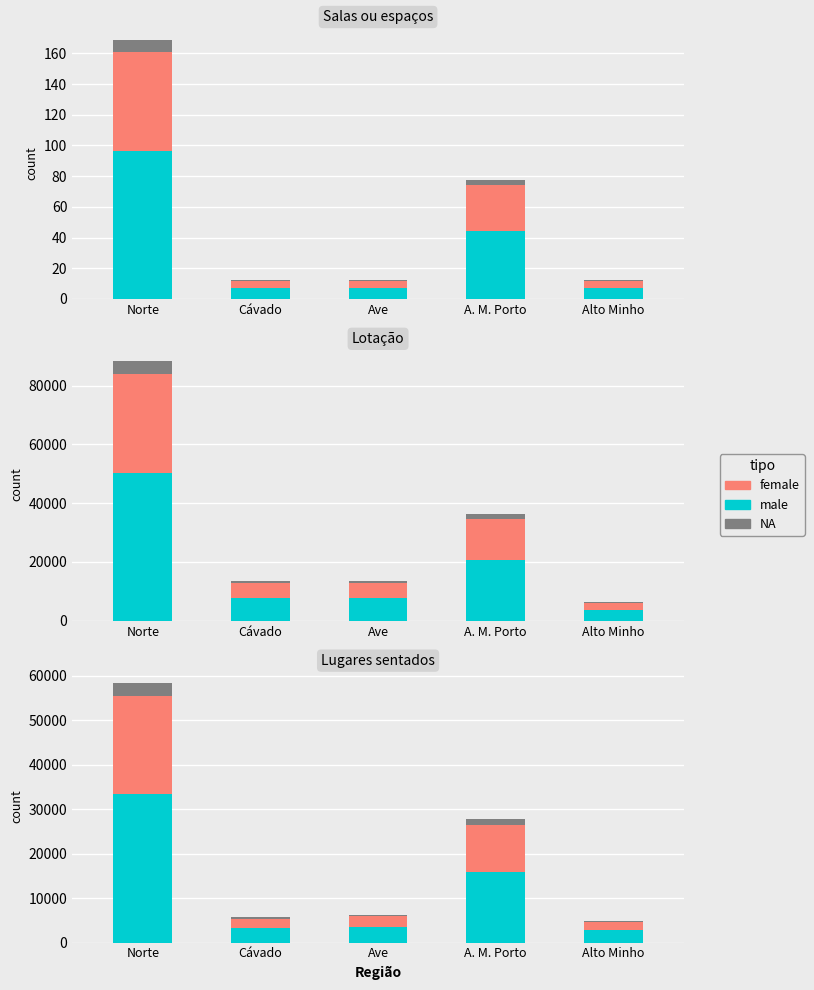

What are all the series names shown in the legend?

male, female, NA